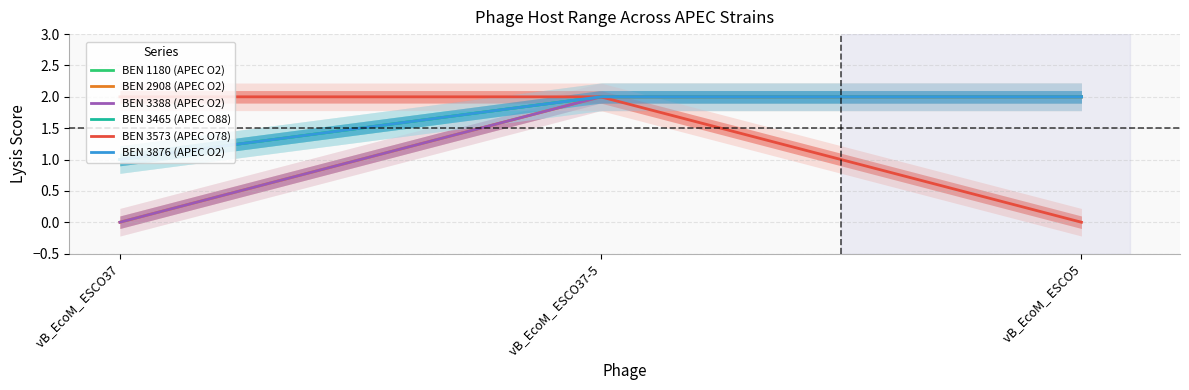

How many lines are shown in the chart?

6